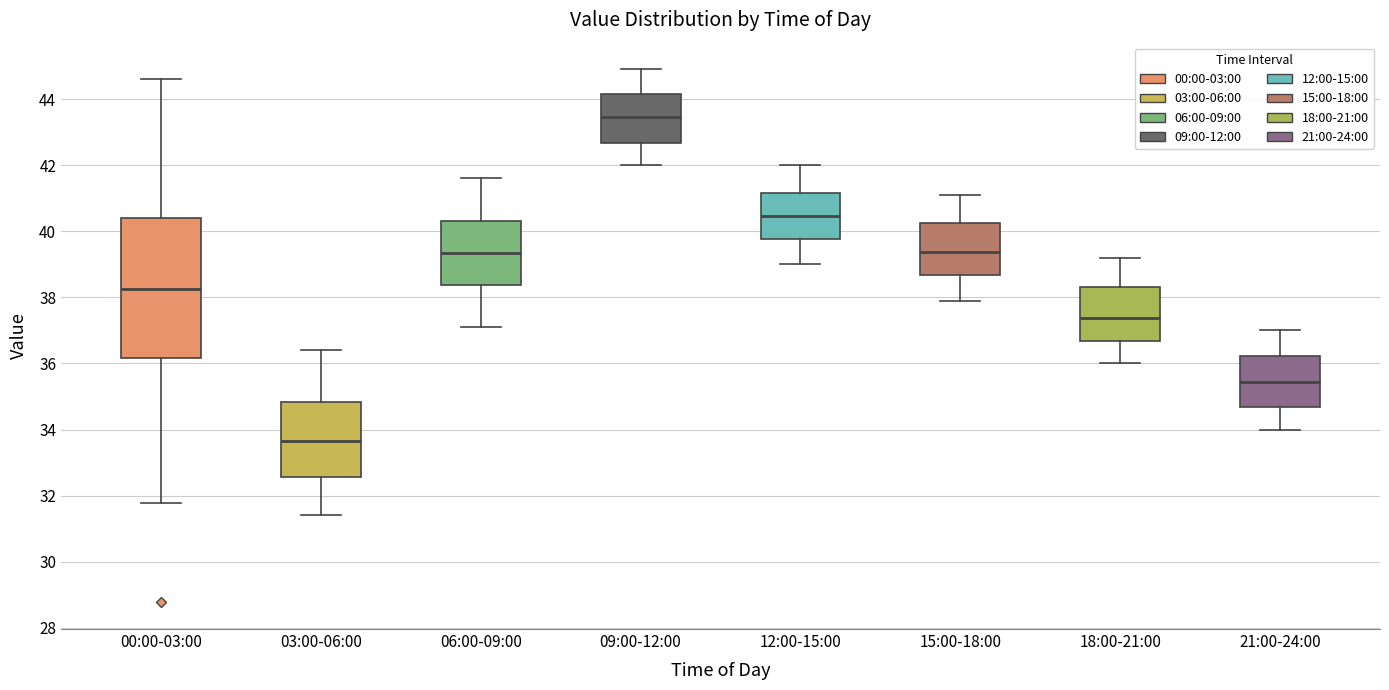

Where does the upper whisker of the box for 21:00-24:00 end on the y-axis? The values are not printed on the chart, so give them approximately, as read against the axis.

37.0